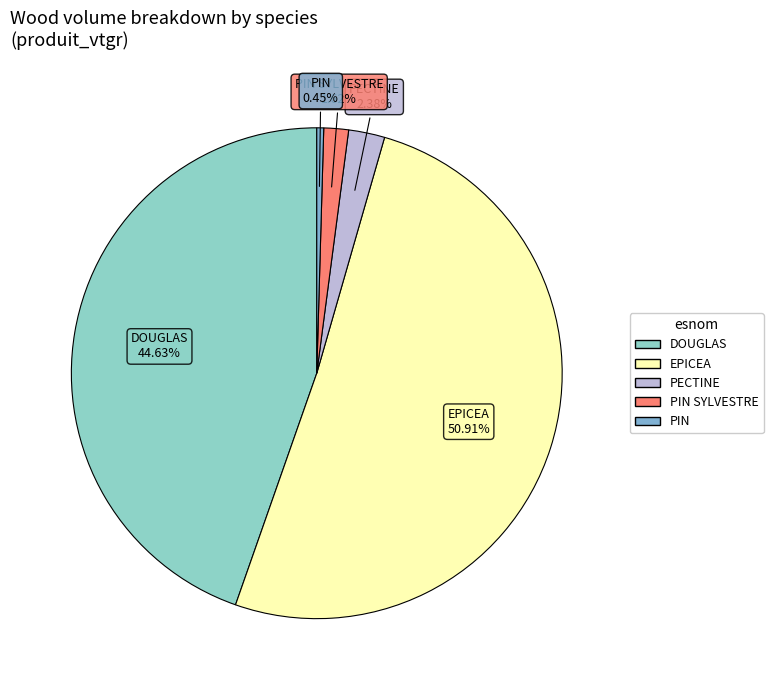

How many slices are in this pie chart?

5